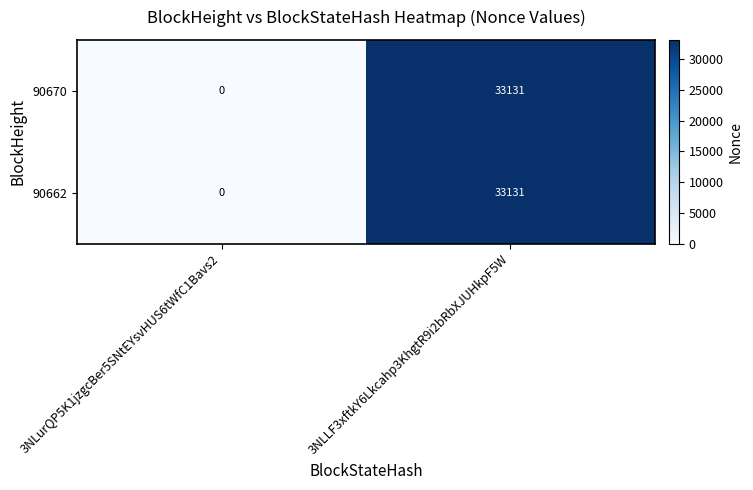

What is the difference between the maximum and minimum values in the 90670 series?

33131